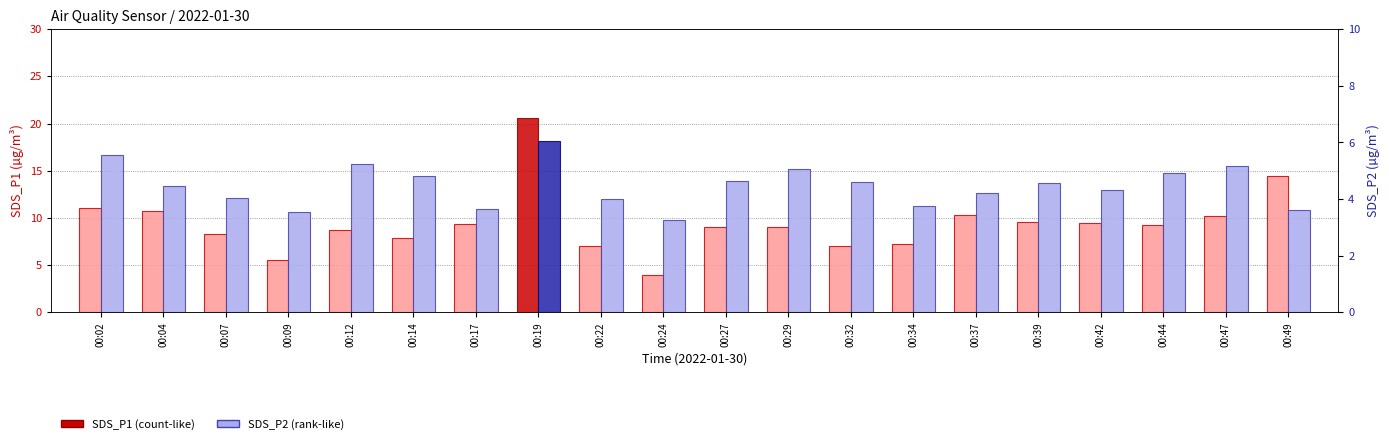

What is the sum of all SDS_P2 values?

89.5